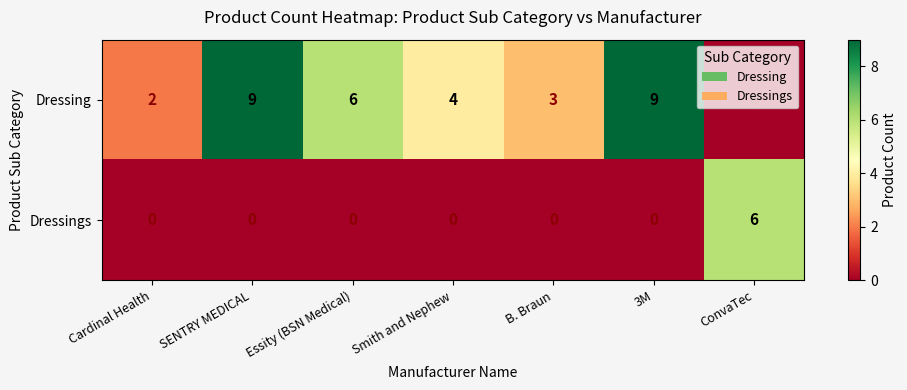

Which series has the largest total across all categories?

Dressing